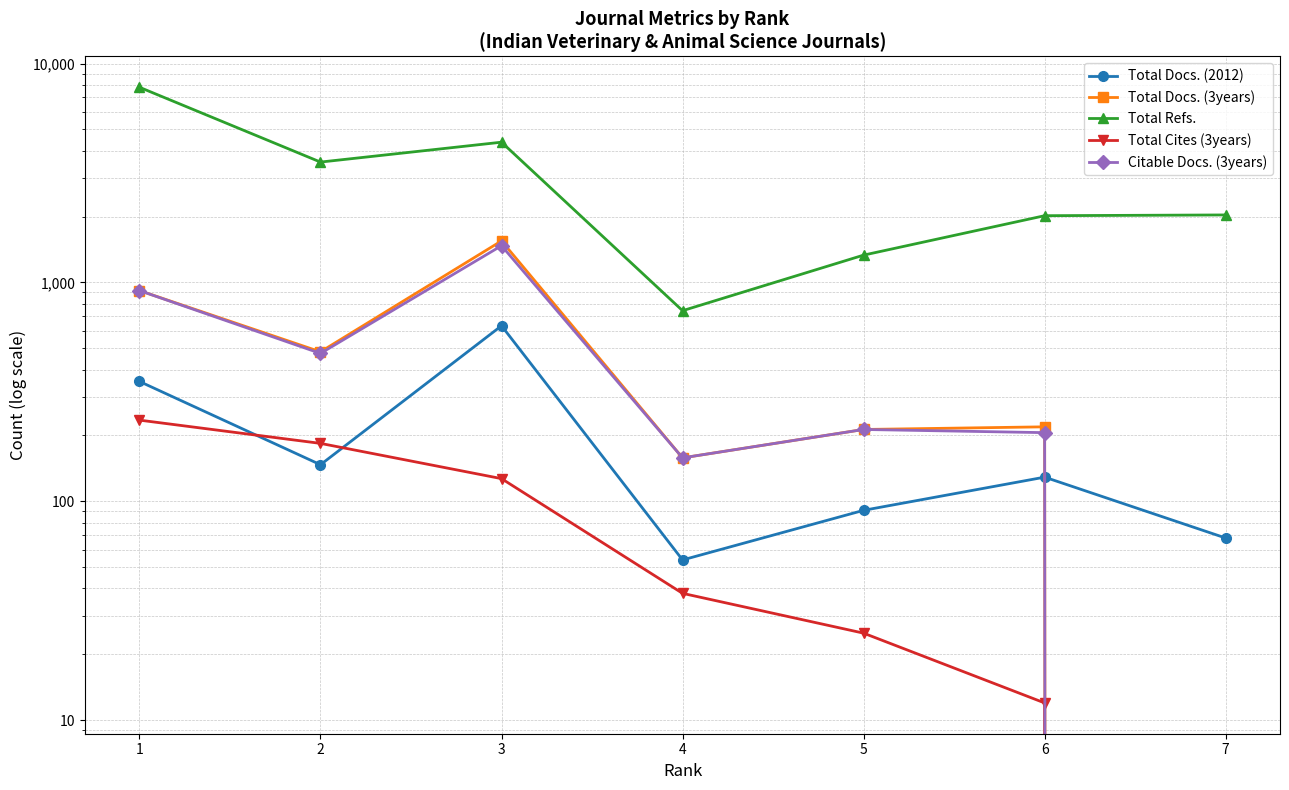

What is the difference between the maximum and minimum values in the Total Cites (3years) series?

235